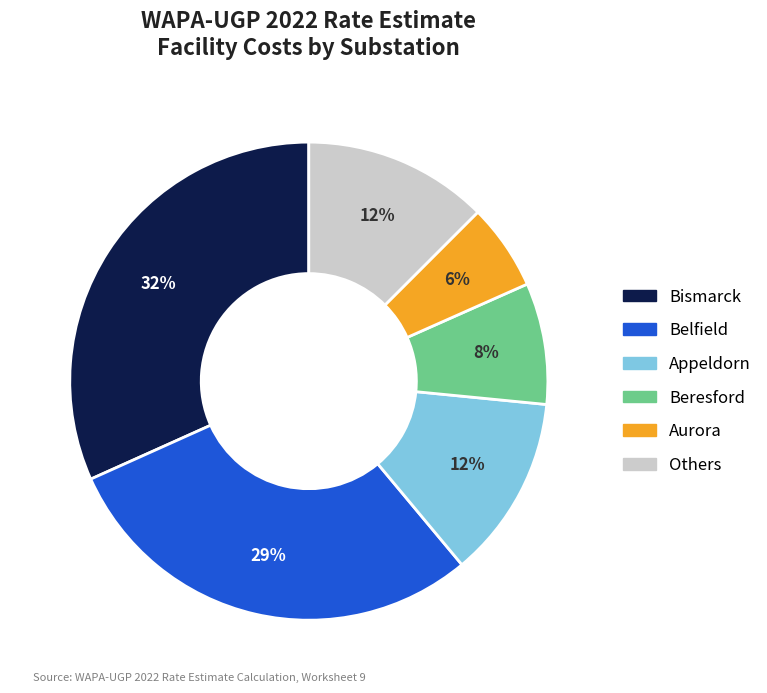

Combined, do Belfield and Aurora account for over 50%?

No